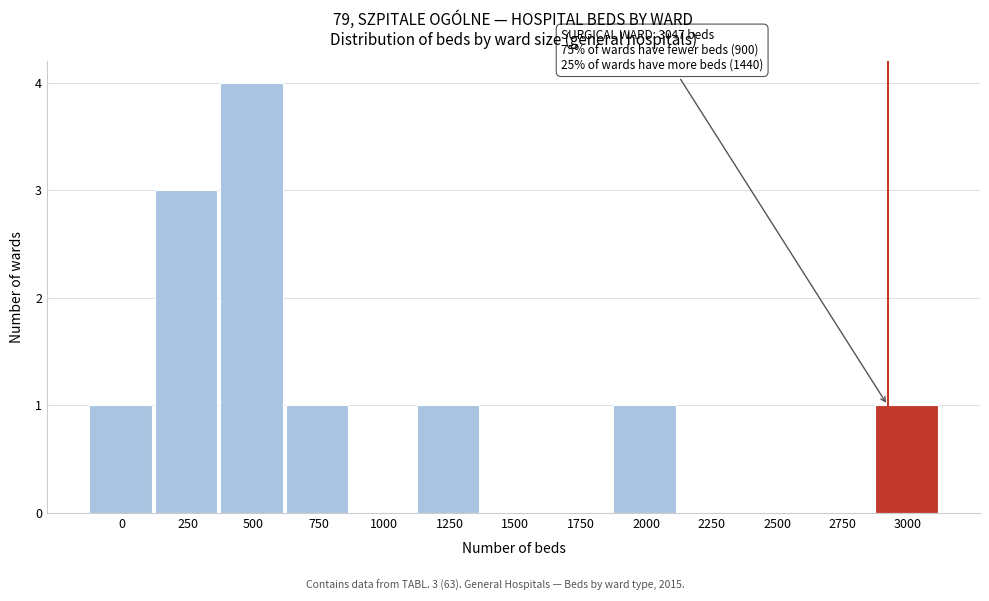

Reading left to right, what are all the values shown in this chart?

0=1	250=3	500=4	750=1	1000=0	1250=1	1500=0	1750=0	2000=1	2250=0	2500=0	2750=0	3000=1